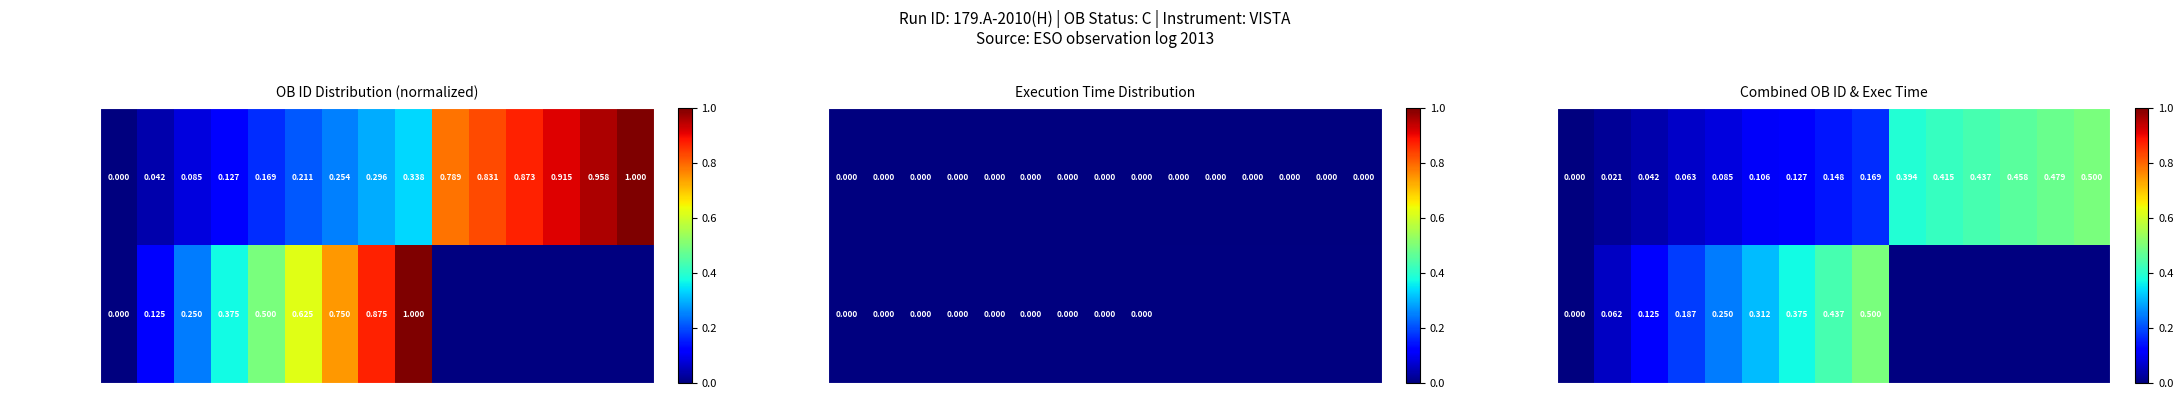

What value does the GPS_XXX_269 series have at 9?

0.2